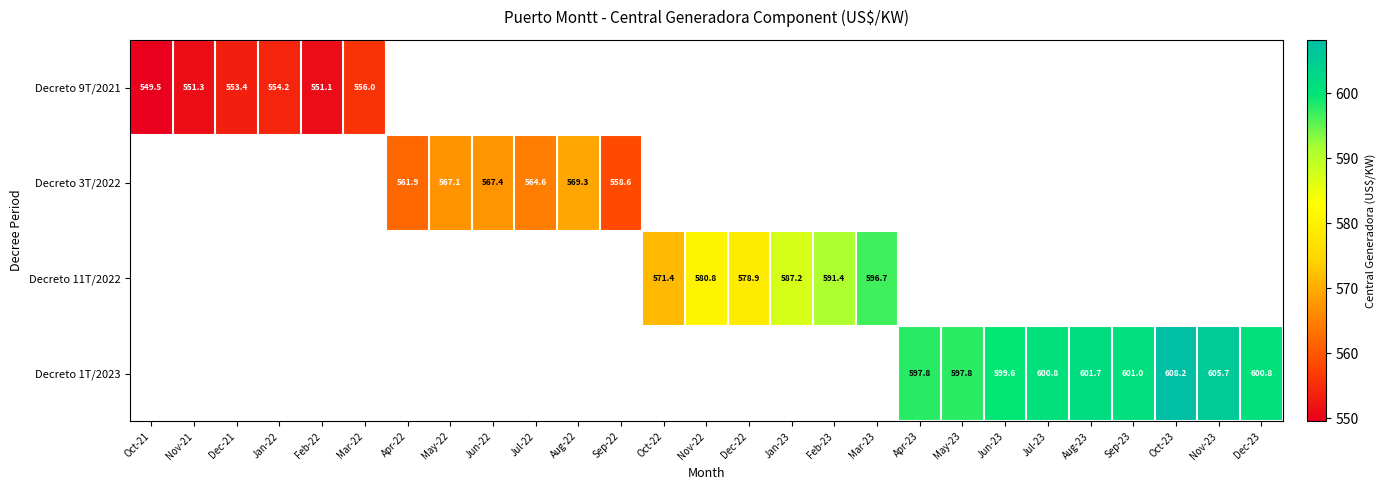

How many distinct data groups are displayed?

4